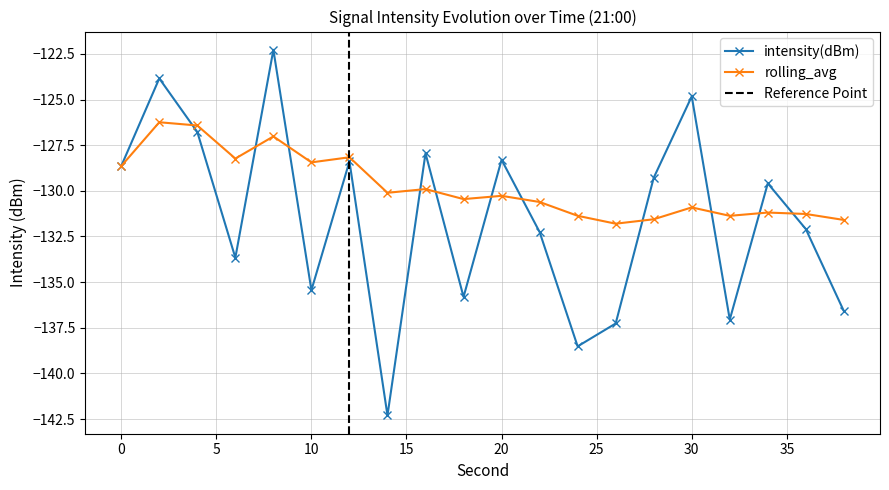

Which series changed the most between 10 and 16?

intensity(dBm)